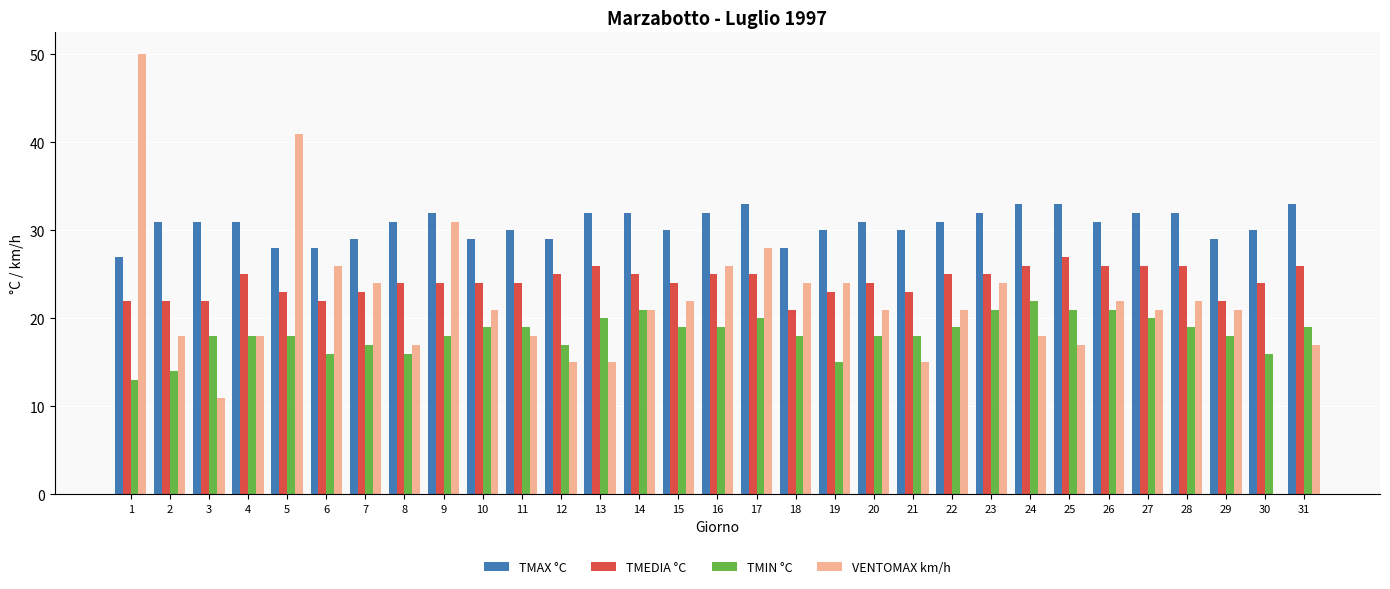

Which series has the largest total across all categories?

TMAX °C